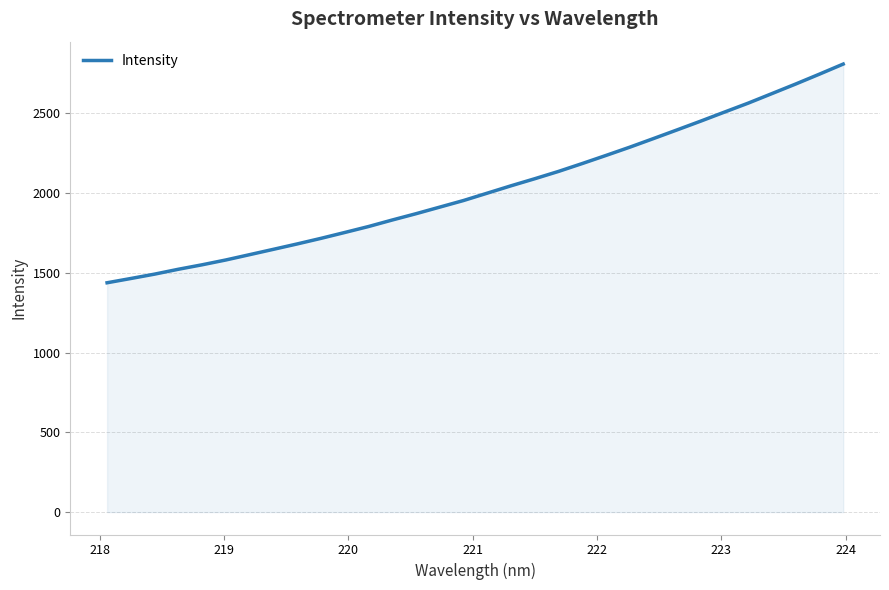

Count the number of values greater than 1999.

16